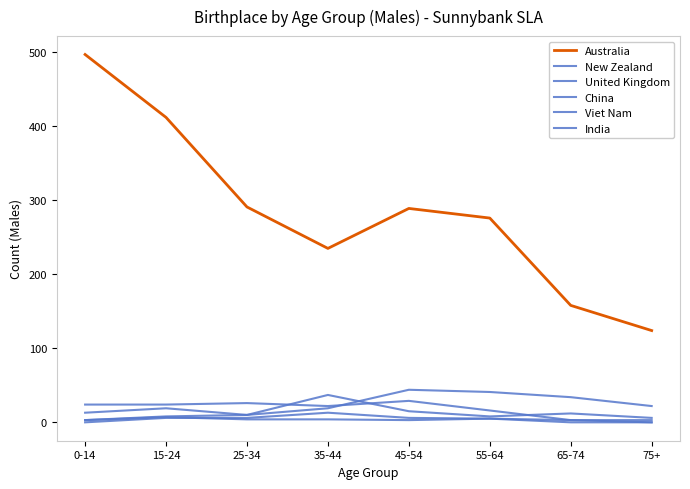

Which category has the lowest value in the India series?

0-14